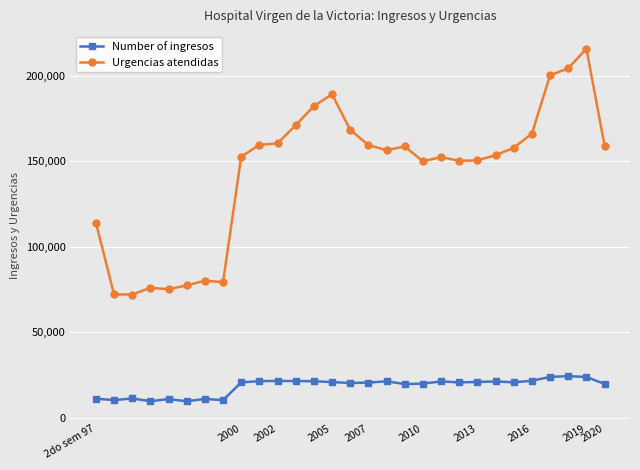

What is the value of the Urgencias atendidas point at the 16th from the left?

159573